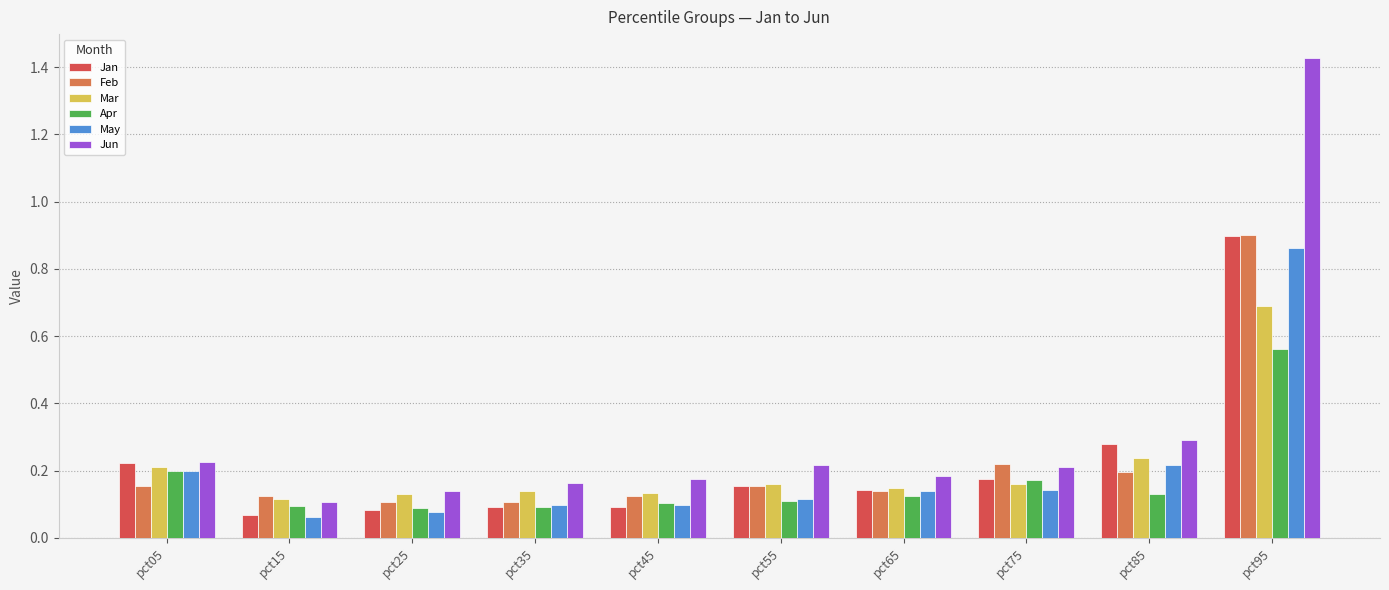

Which series has the widest spread of values?

Jun